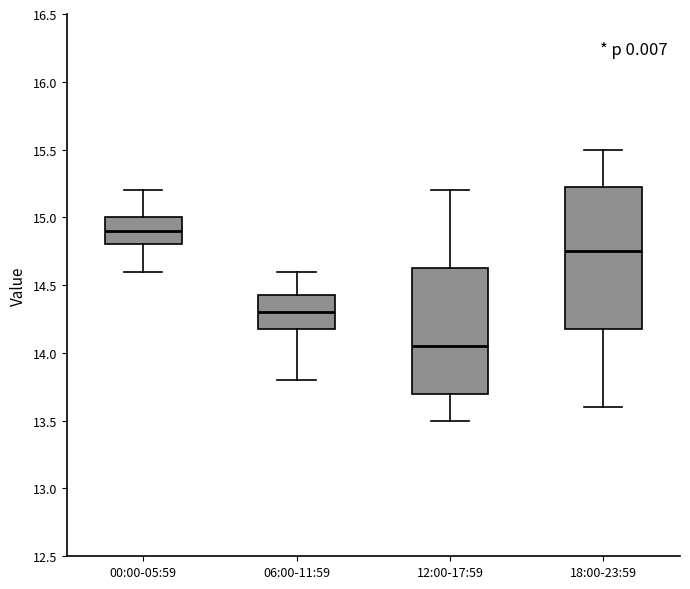

Comparing the boxes themselves (not the whiskers), which one is the tallest?

18:00-23:59